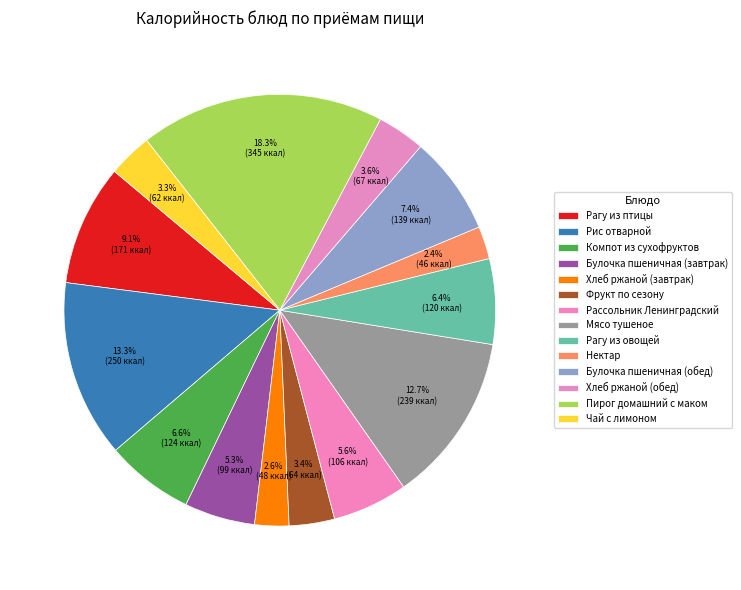

Is there a majority slice in this chart?

No